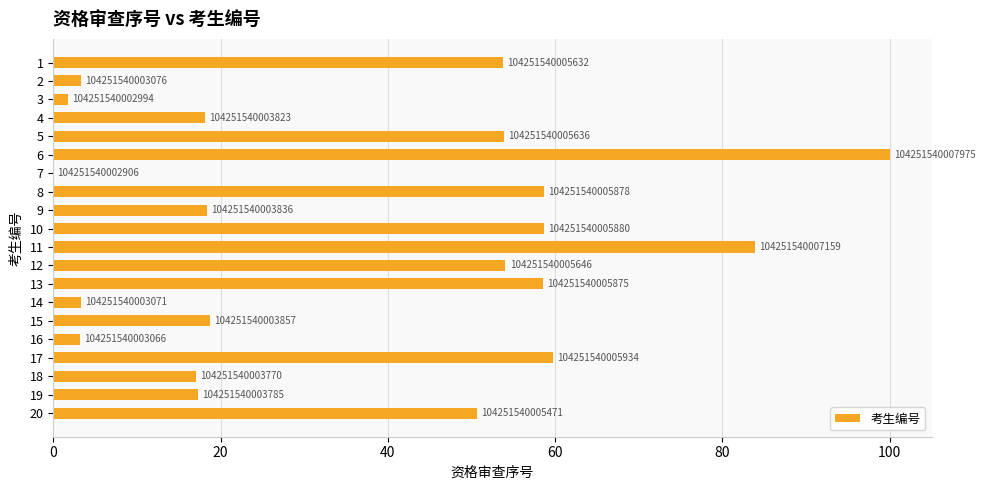

Are the bars horizontal?

Yes